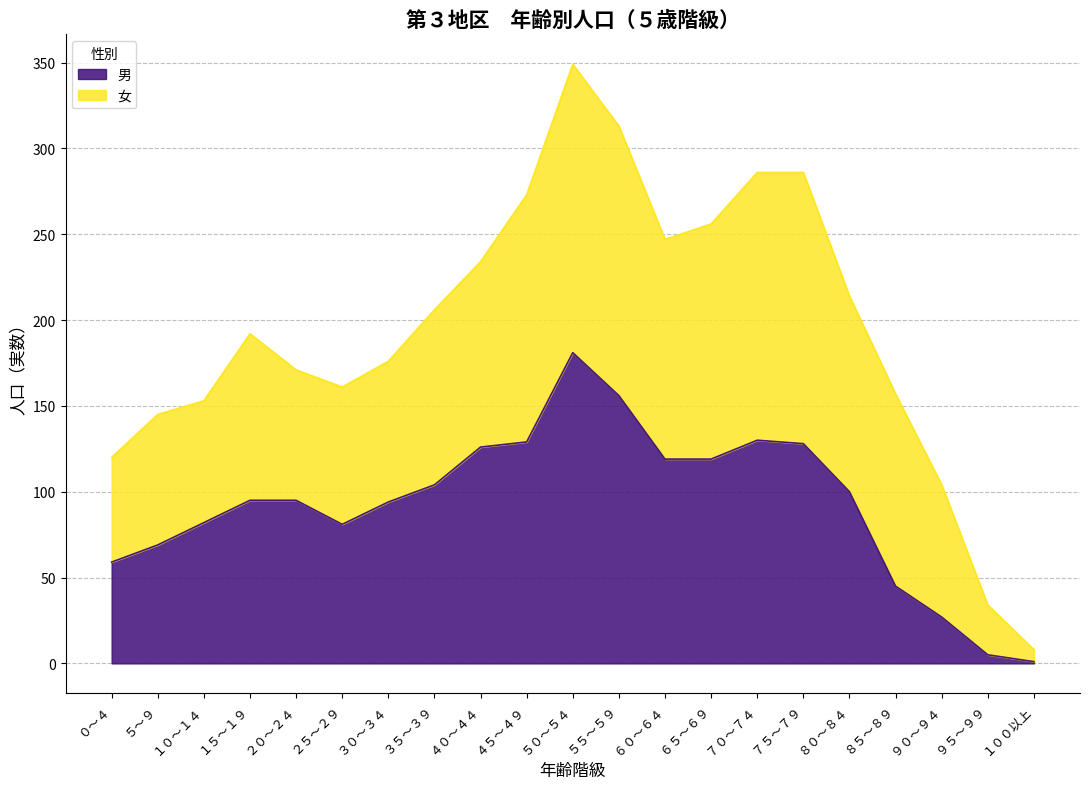

What is the value of the 9th point from the left?

126